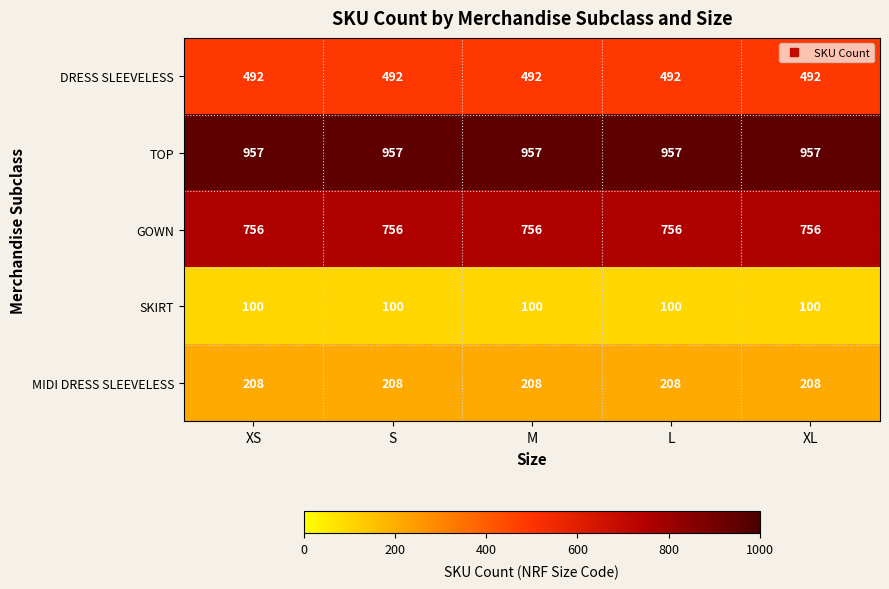

What is the difference between the highest and lowest values at M?

857